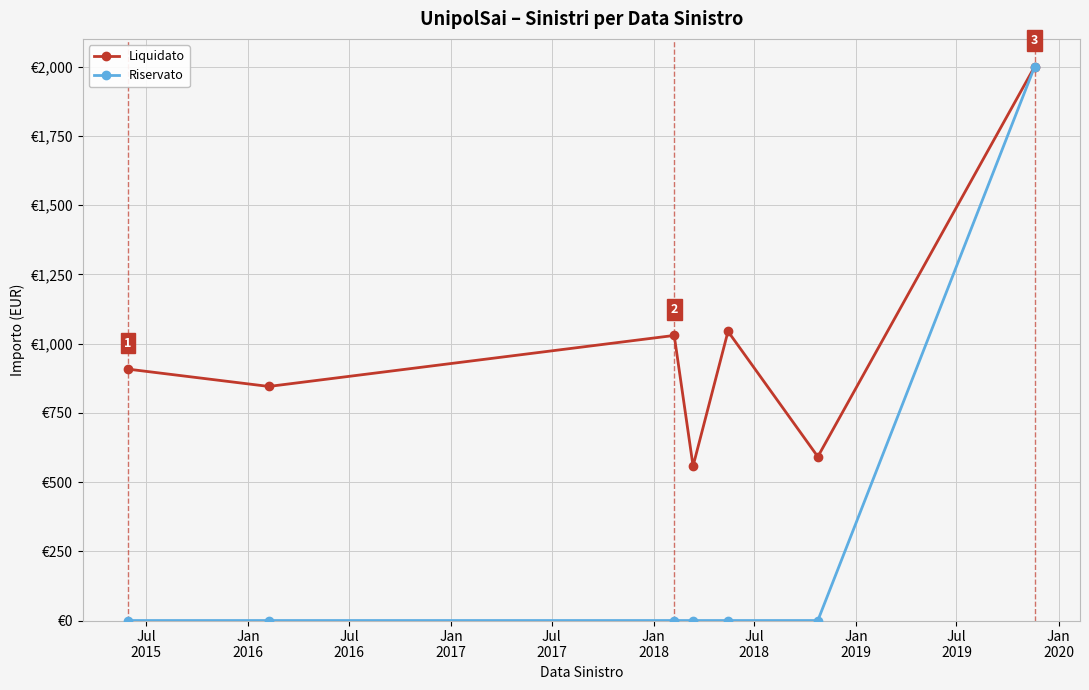

Does the chart have visible grid lines?

Yes